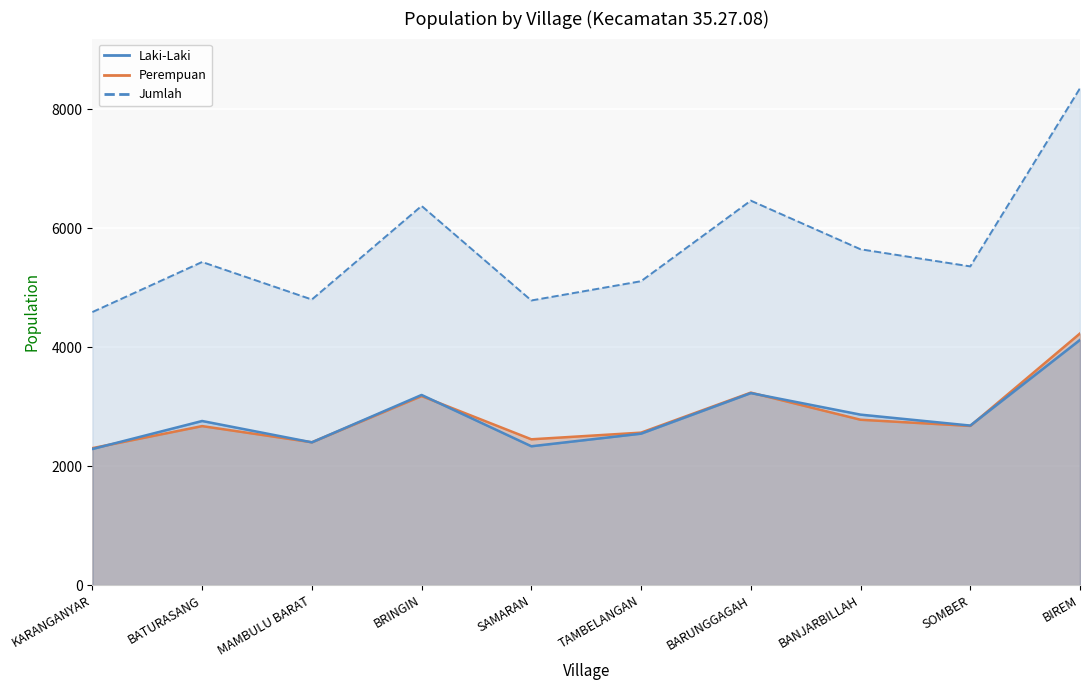

Reading right to left, extract all data points from this chart.

Laki-Laki: BIREM=4124	SOMBER=2683	BANJARBILLAH=2867	BARUNGGAGAH=3229	TAMBELANGAN=2547	SAMARAN=2335	BRINGIN=3198	MAMBULU BARAT=2401	BATURASANG=2760	KARANGANYAR=2289
Perempuan: BIREM=4232	SOMBER=2677	BANJARBILLAH=2781	BARUNGGAGAH=3237	TAMBELANGAN=2564	SAMARAN=2452	BRINGIN=3179	MAMBULU BARAT=2402	BATURASANG=2674	KARANGANYAR=2303
Jumlah: BIREM=8356	SOMBER=5360	BANJARBILLAH=5648	BARUNGGAGAH=6466	TAMBELANGAN=5111	SAMARAN=4787	BRINGIN=6377	MAMBULU BARAT=4803	BATURASANG=5434	KARANGANYAR=4592